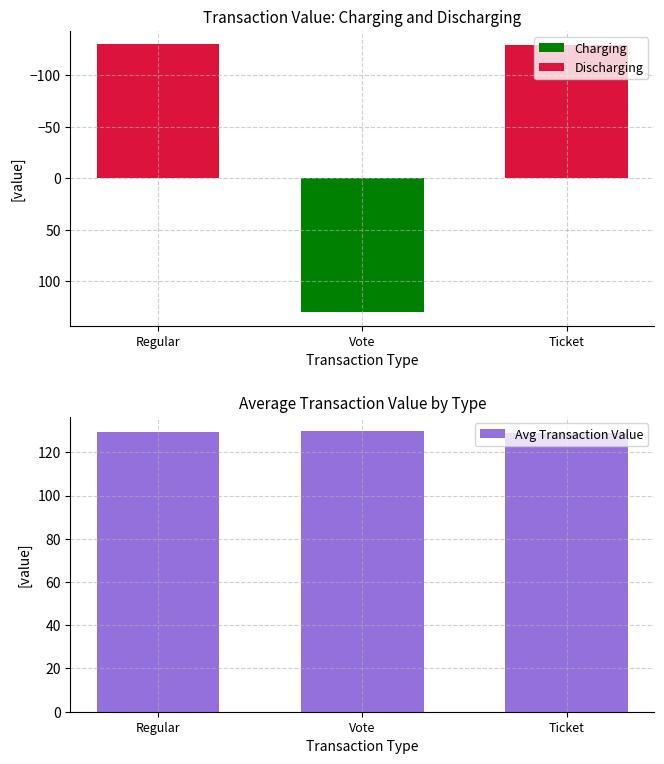

What position from the left is Ticket?

3